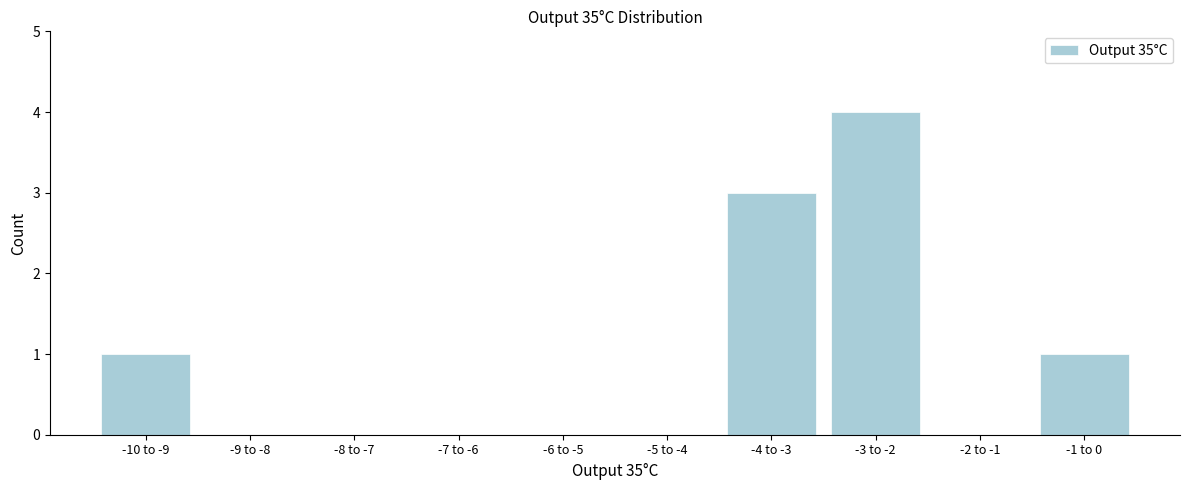

Reading right to left, transcribe all the data shown in this chart.

-1 to 0=1	-2 to -1=0	-3 to -2=4	-4 to -3=3	-5 to -4=0	-6 to -5=0	-7 to -6=0	-8 to -7=0	-9 to -8=0	-10 to -9=1